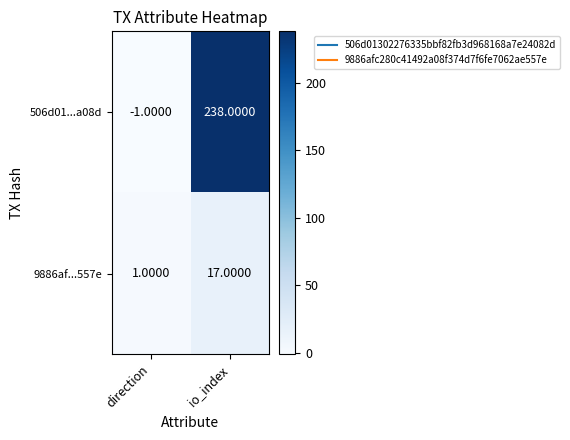

What is the minimum value shown in the chart?

-1